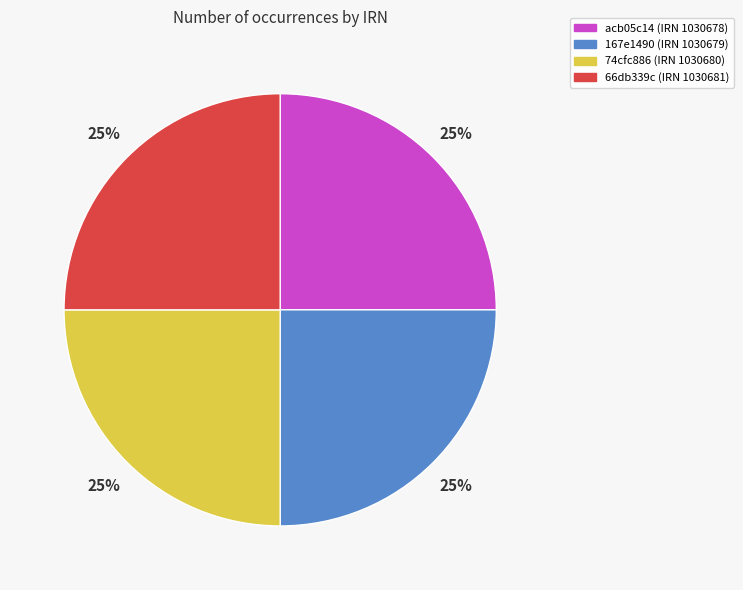

To the nearest percent, what is the average slice percentage?

25%